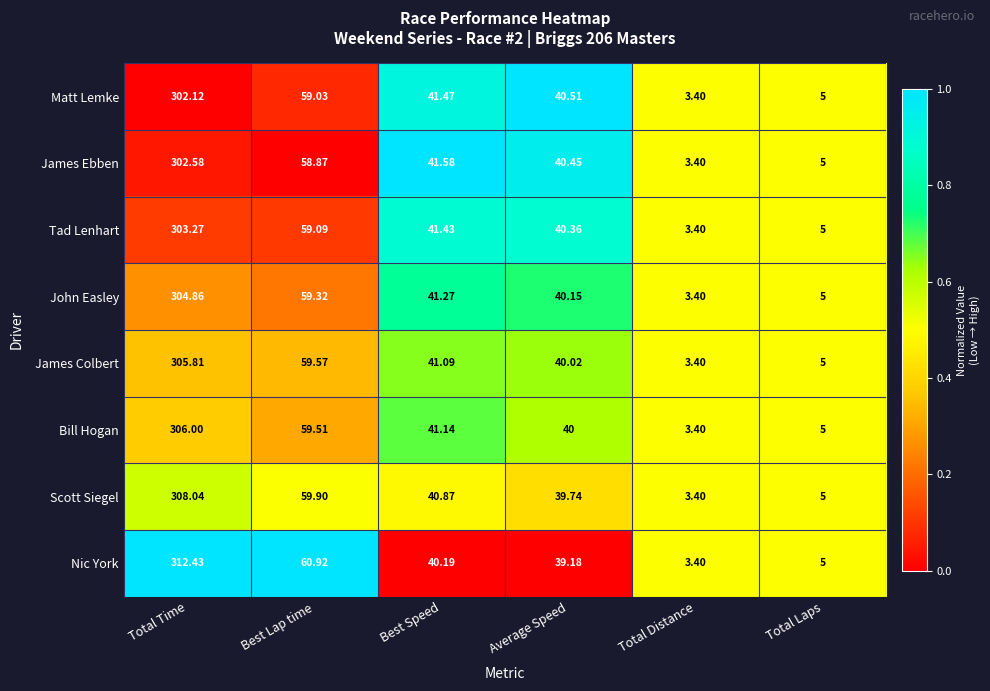

Which series changed the most between Best Lap time and Average Speed?

Nic York